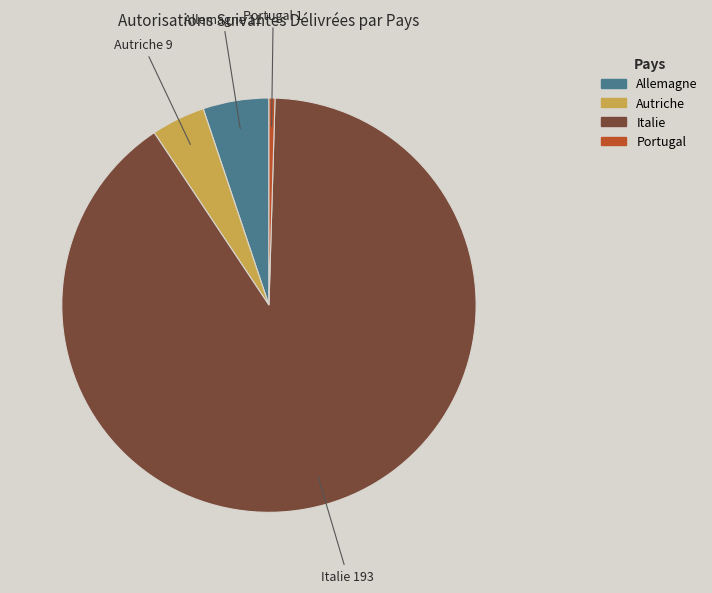

Does any single category account for the majority?

Yes